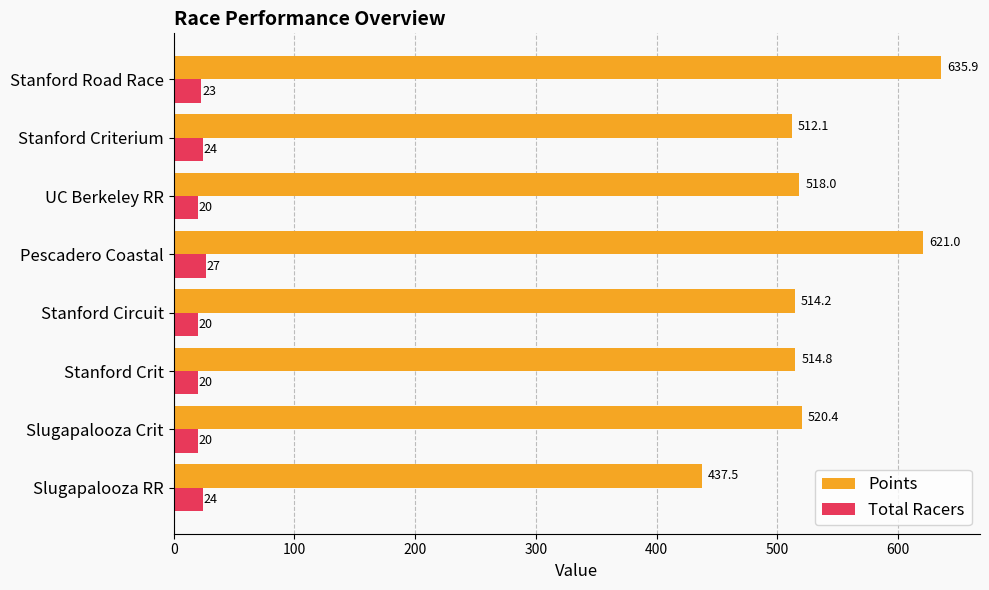

What is the maximum value shown in the chart?

635.9